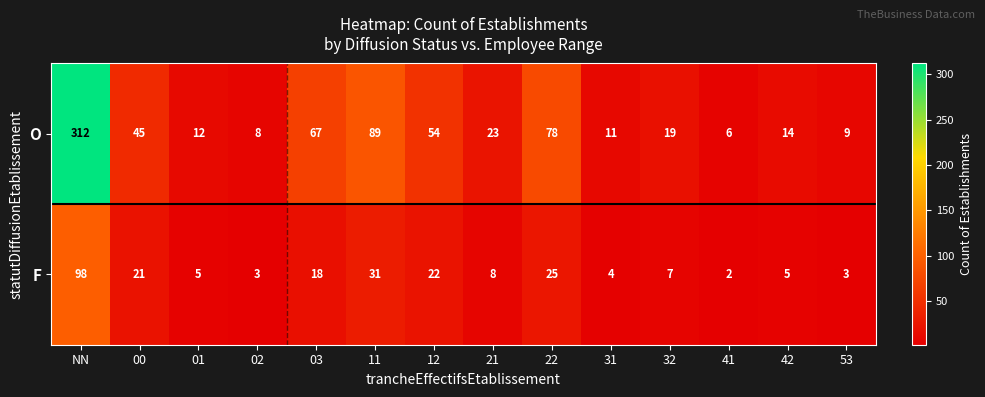

What is the sum of all F values?

252